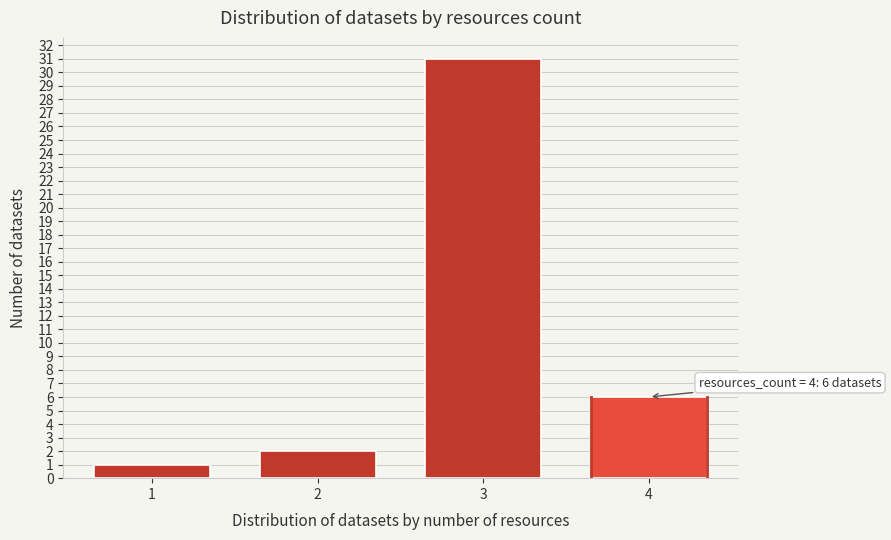

Reading left to right, extract all data points from this chart.

1=1	2=2	3=31	4=6